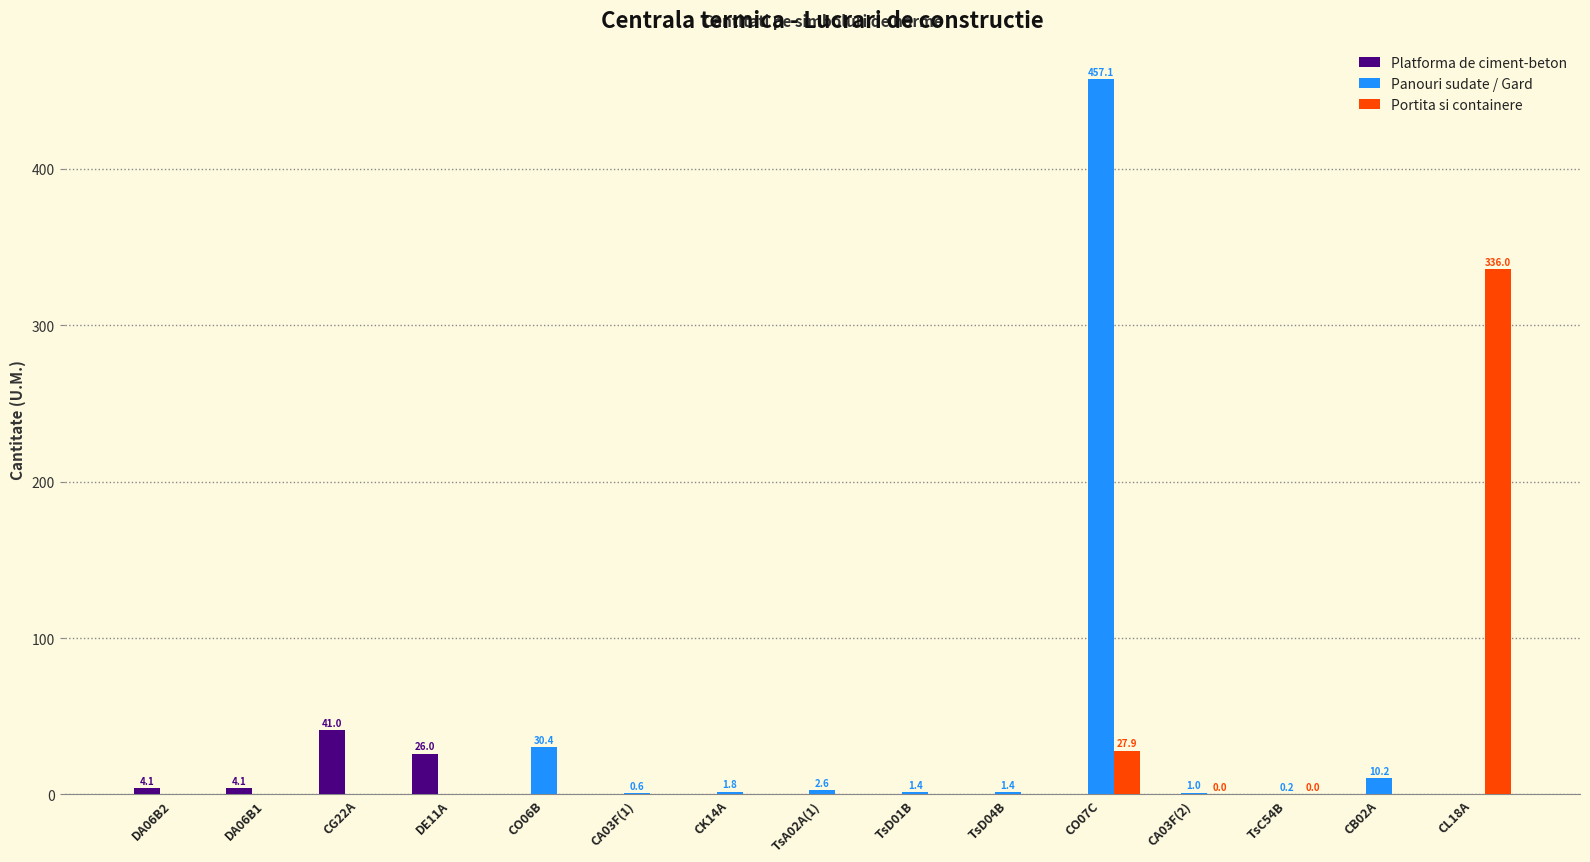

What is the total value across all series at CB02A?

10.2